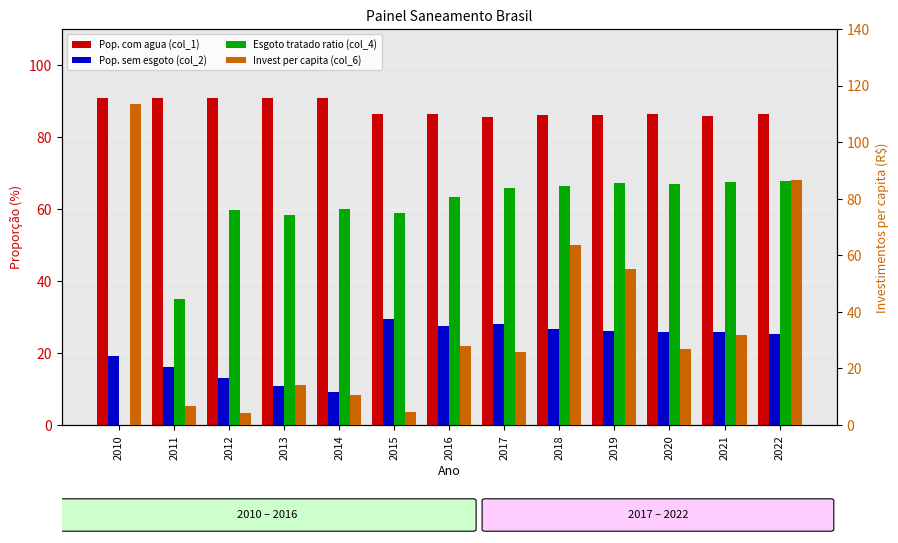

How many bars are there in total?

52